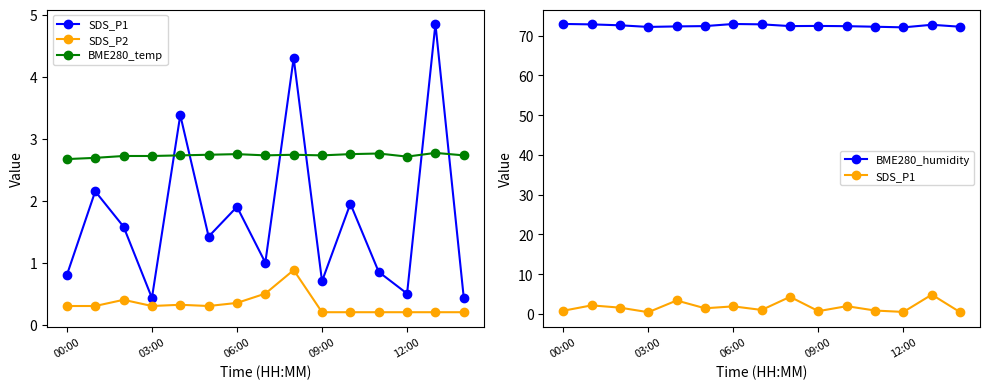

The BME280_temp series shows 1.6 at 03:00. True or false?

False